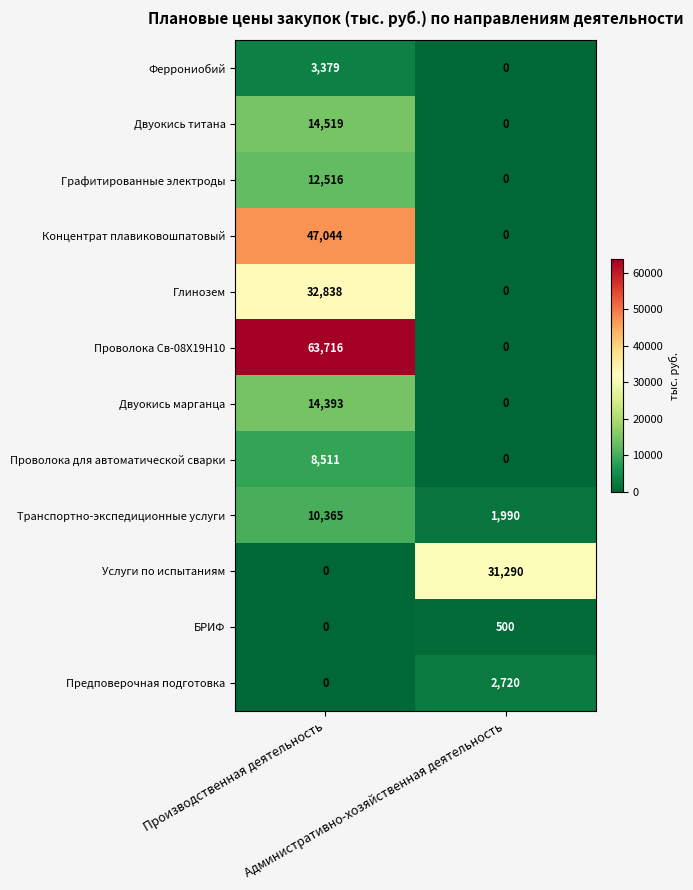

What is the difference between the maximum and minimum values in the Проволока для автоматической сварки series?

8511